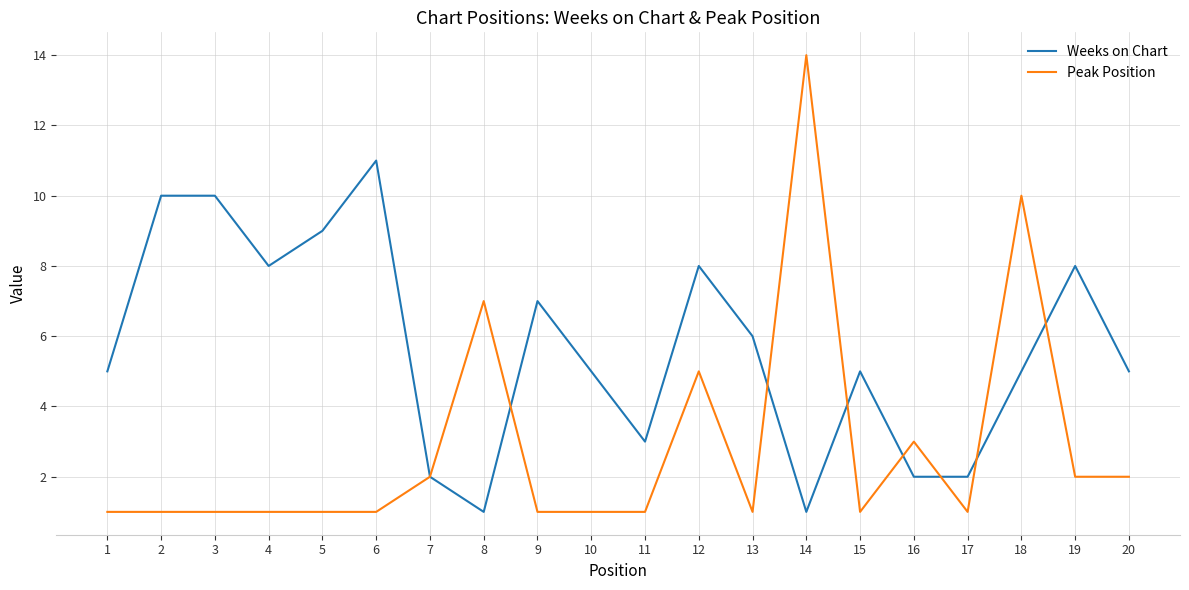

Reading left to right, list all the values displayed in this chart.

Weeks on Chart: 5	10	10	8	9	11	2	1	7	5	3	8	6	1	5	2	2	5	8	5
Peak Position: 1	1	1	1	1	1	2	7	1	1	1	5	1	14	1	3	1	10	2	2